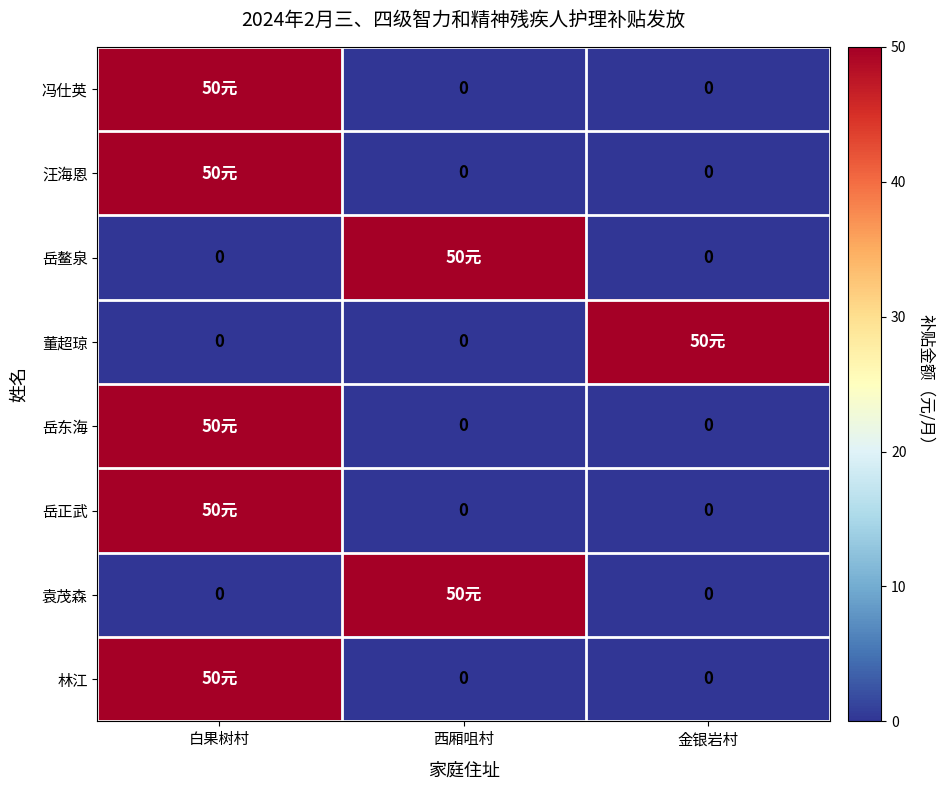

True or false: 岳正武 has a value of 25 at 金银岩村.

False